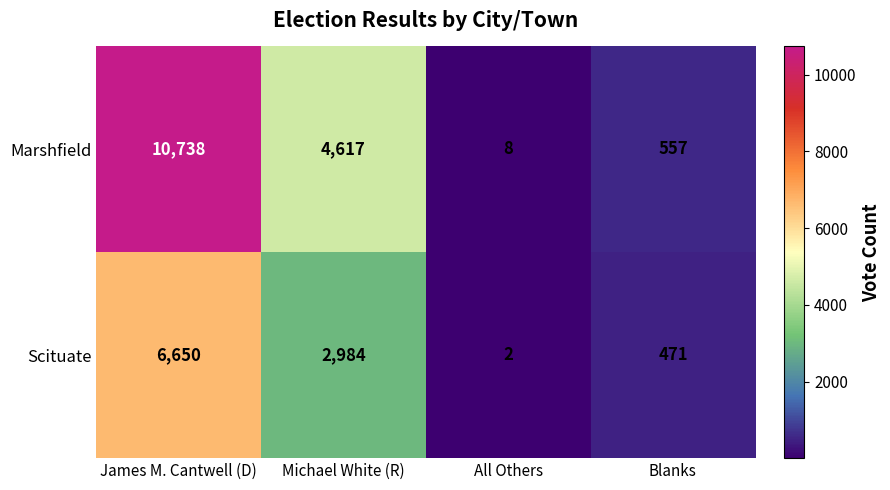

What is the difference between the maximum and minimum values in the Scituate series?

6648